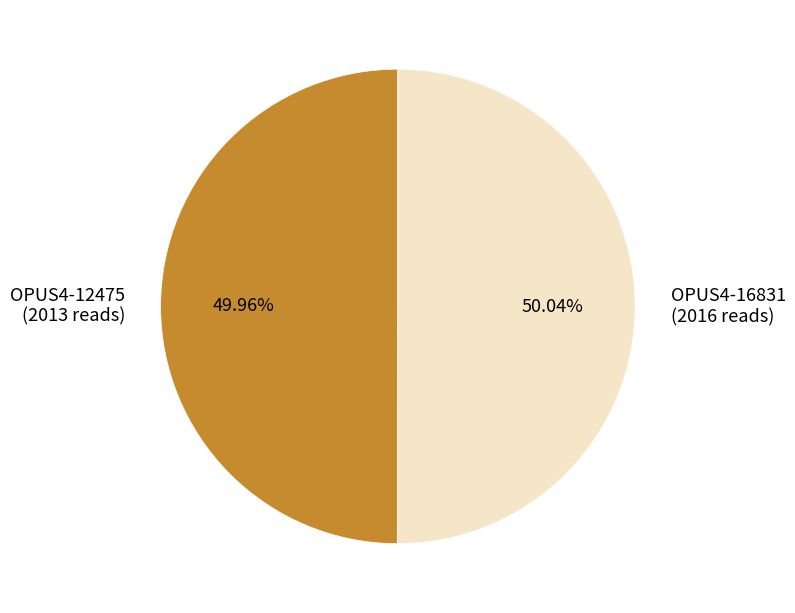

What percentage is the OPUS4-12475 slice, to the nearest percent?

50%